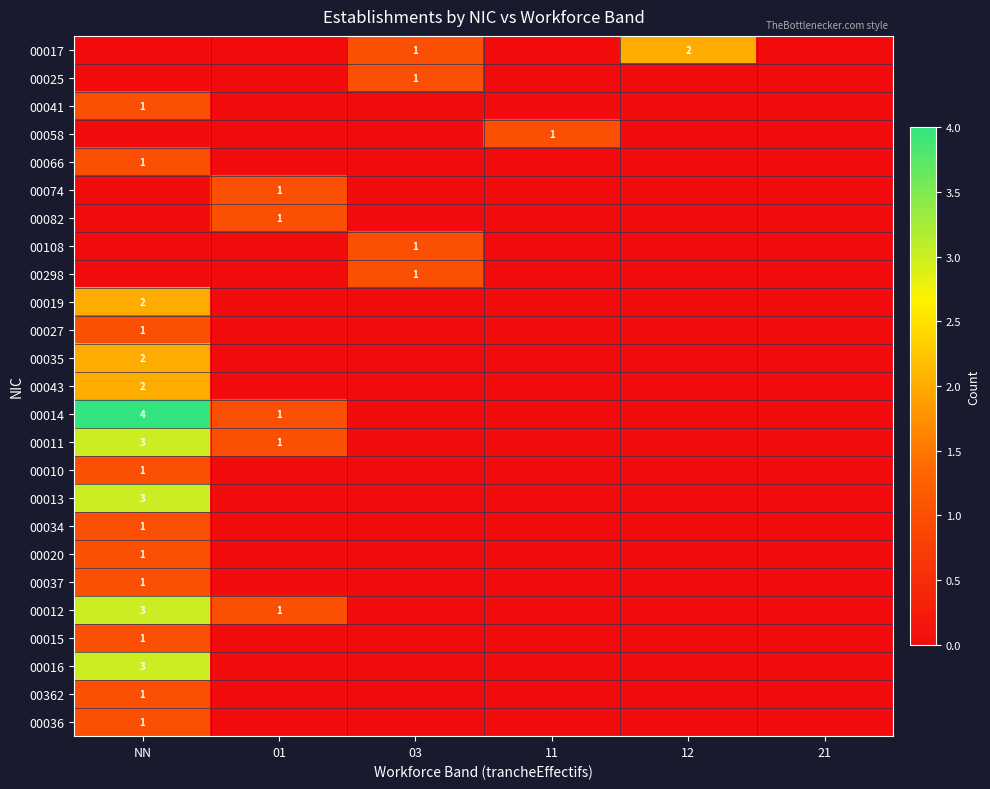

What is the difference between the highest and lowest values at 12?

2